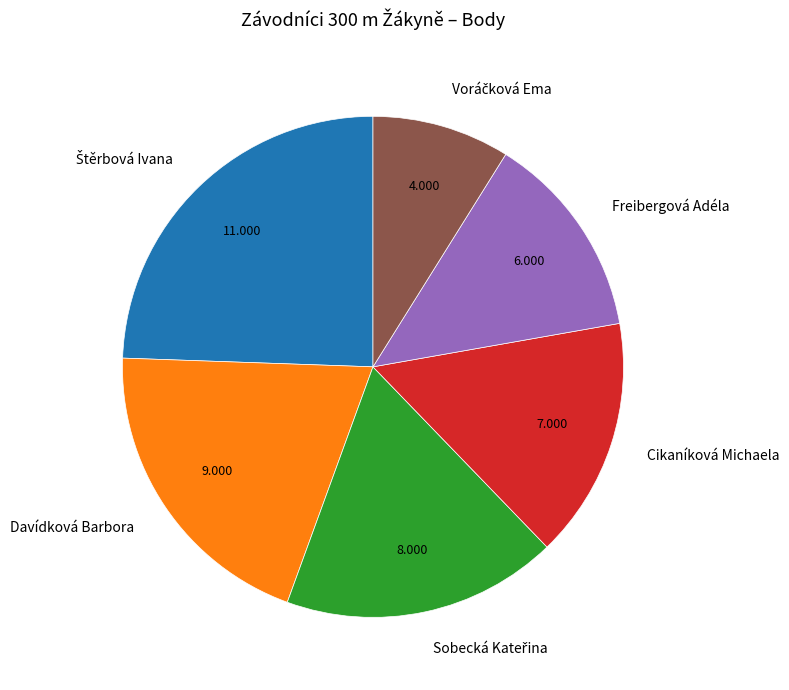

Is there any slice that represents more than half of the pie?

No